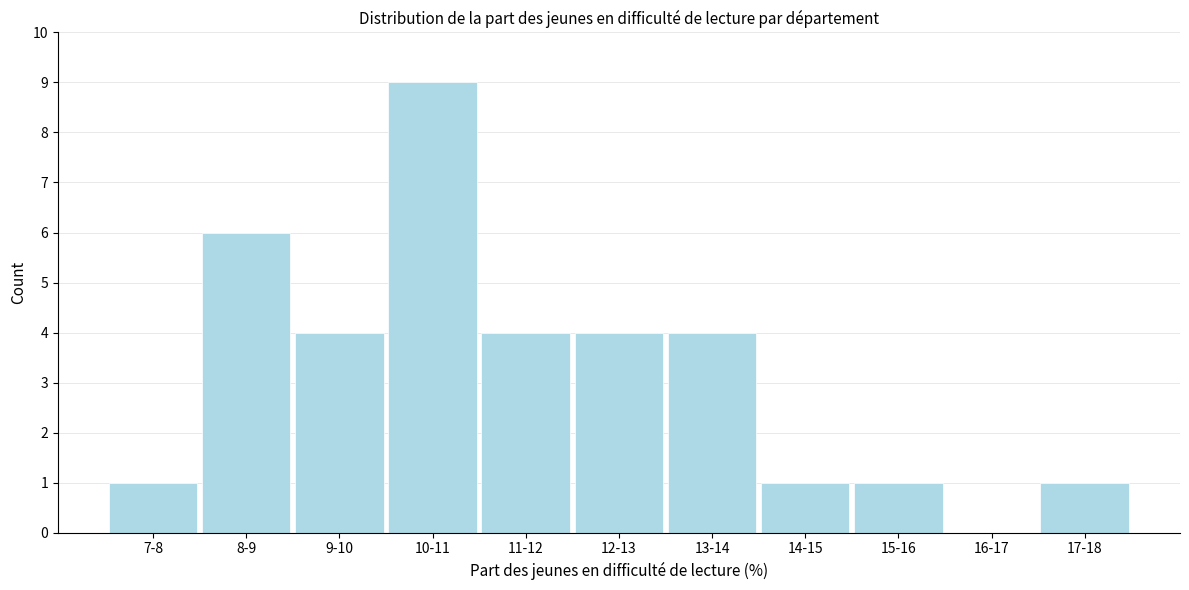

Reading right to left, extract all data points from this chart.

17-18=1	16-17=0	15-16=1	14-15=1	13-14=4	12-13=4	11-12=4	10-11=9	9-10=4	8-9=6	7-8=1